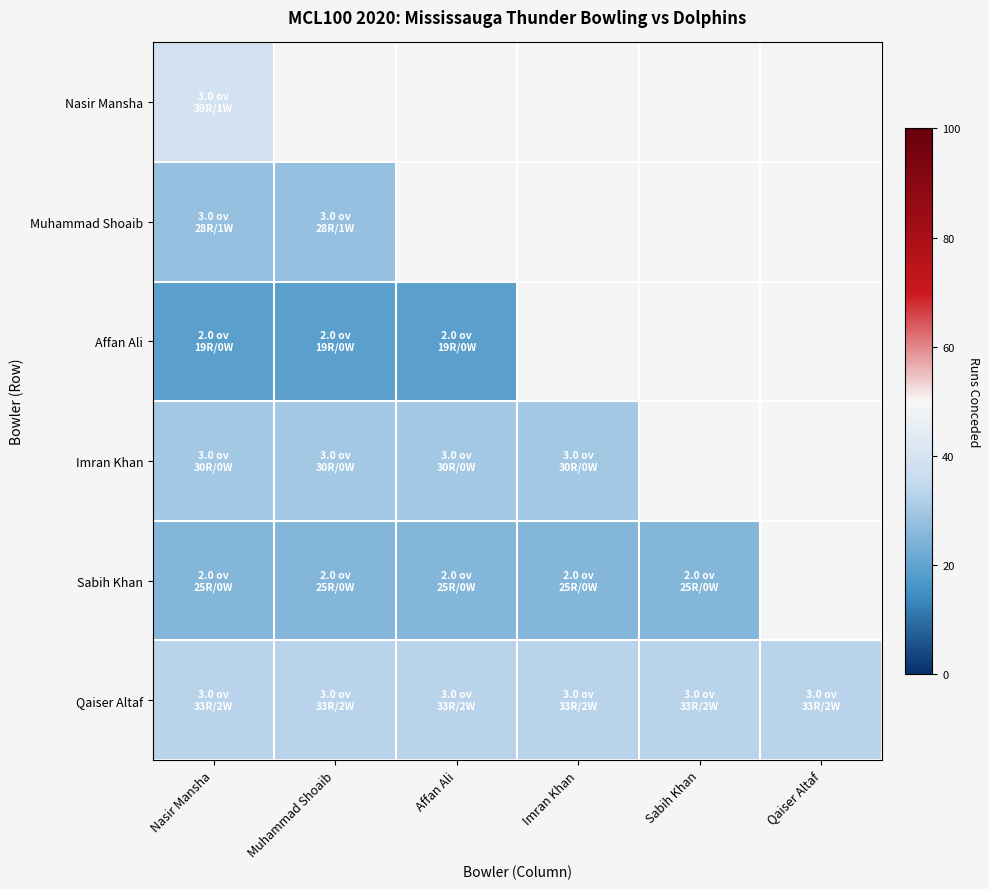

Between Sabih Khan and Nasir Mansha, which is larger?

Nasir Mansha